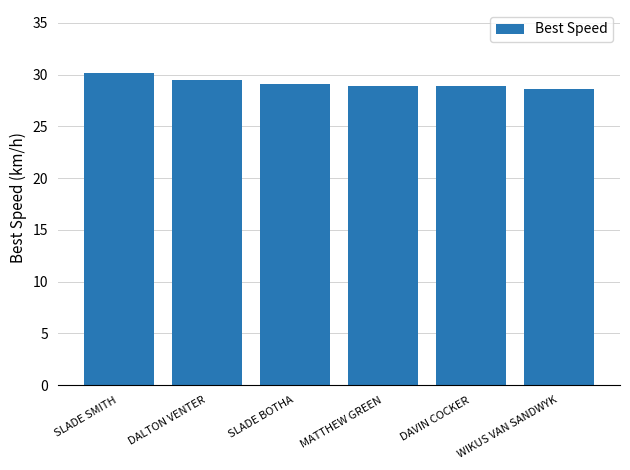

Reading left to right, list all the values displayed in this chart.

SLADE SMITH=30.2	DALTON VENTER=29.5	SLADE BOTHA=29.1	MATTHEW GREEN=28.9	DAVIN COCKER=28.9	WIKUS VAN SANDWYK=28.7